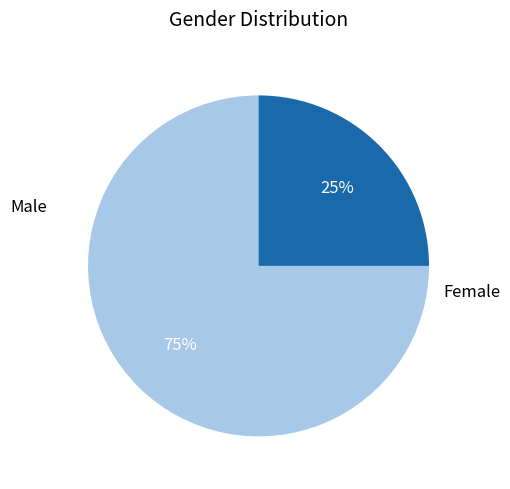

The Female slice represents 25% of the pie. True or false?

True